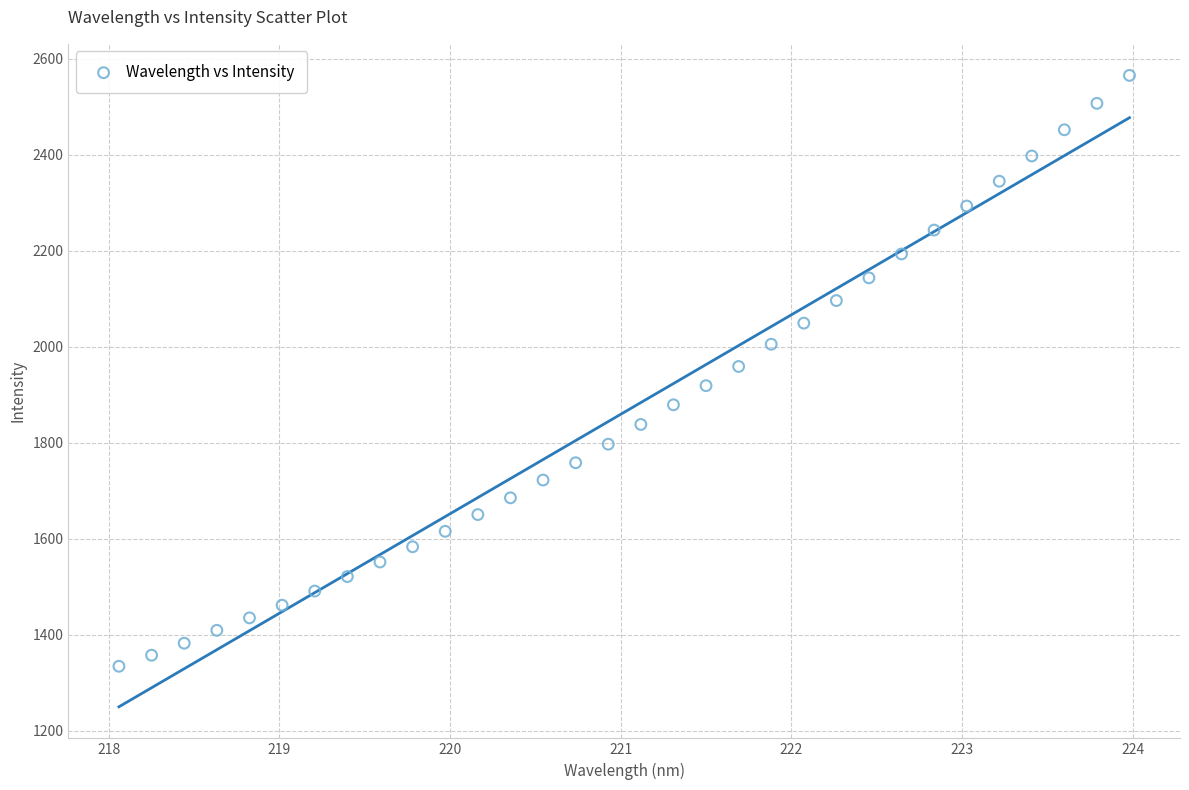

What is the range of Y values (max minus min)?

1231.1